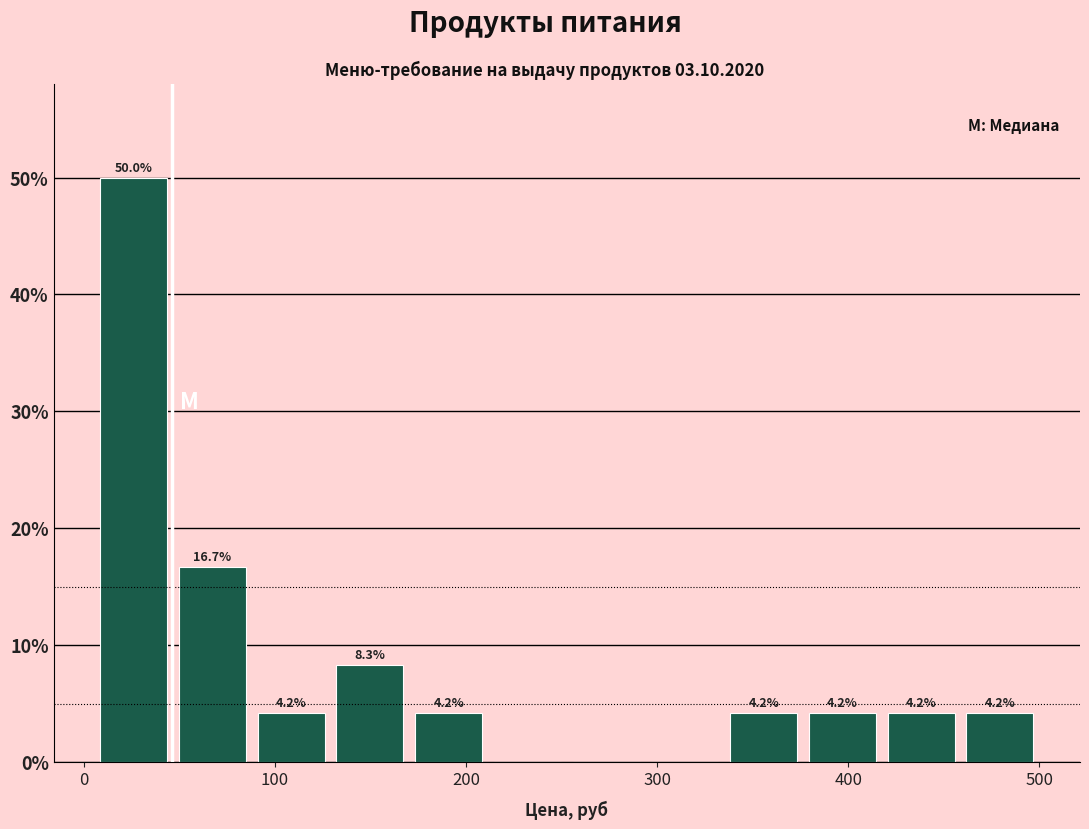

Which range on the x-axis has the tallest bar?

10 to 50